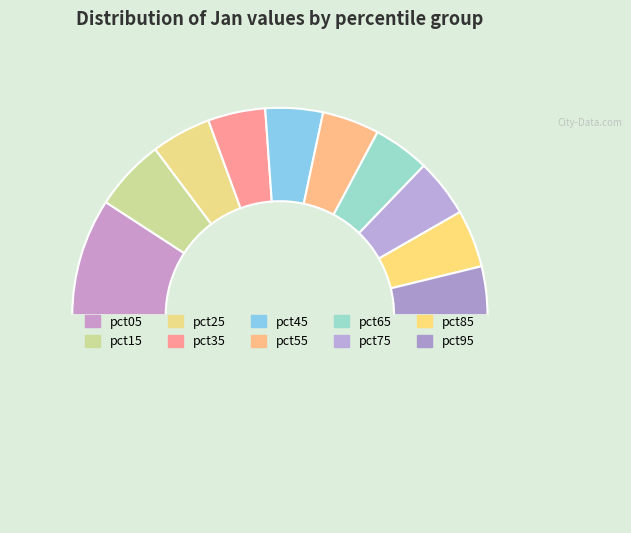

Count the number of slices in the pie.

11